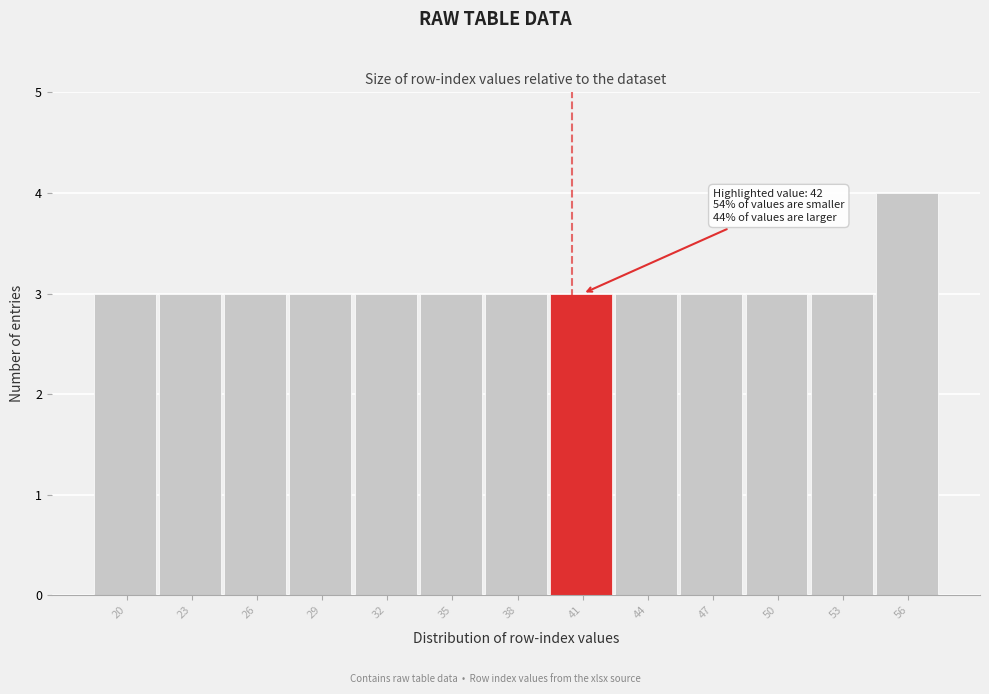

Reading right to left, extract all data points from this chart.

56=4	53=3	50=3	47=3	44=3	41=3	38=3	35=3	32=3	29=3	26=3	23=3	20=3